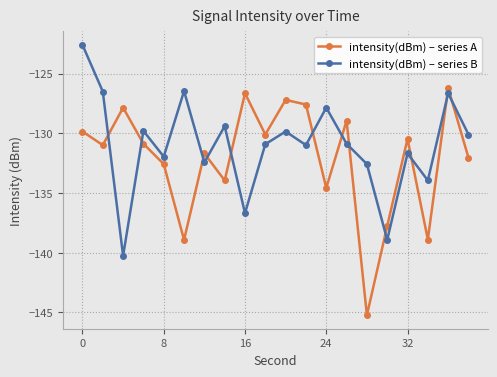

How many times do intensity(dBm) – series B and intensity(dBm) – series A cross each other?

12